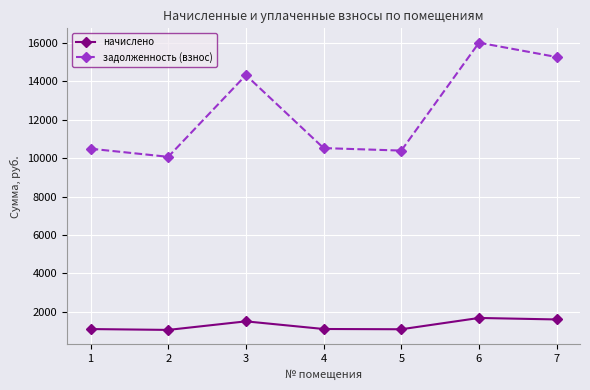

True or false: начислено and задолженность (взнос) cross at least once.

False